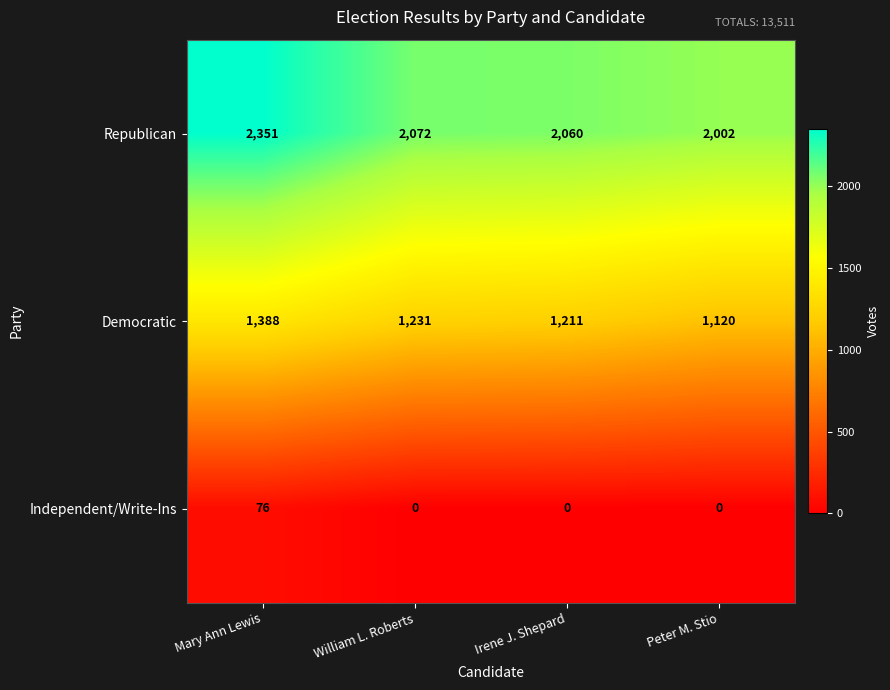

What is the greatest value displayed?

2351